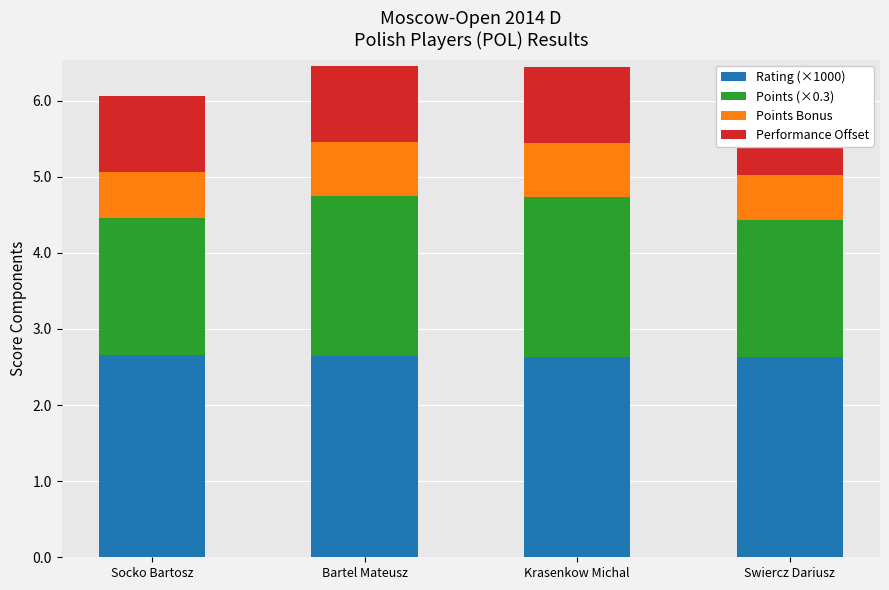

What position from the left is Bartel Mateusz?

2